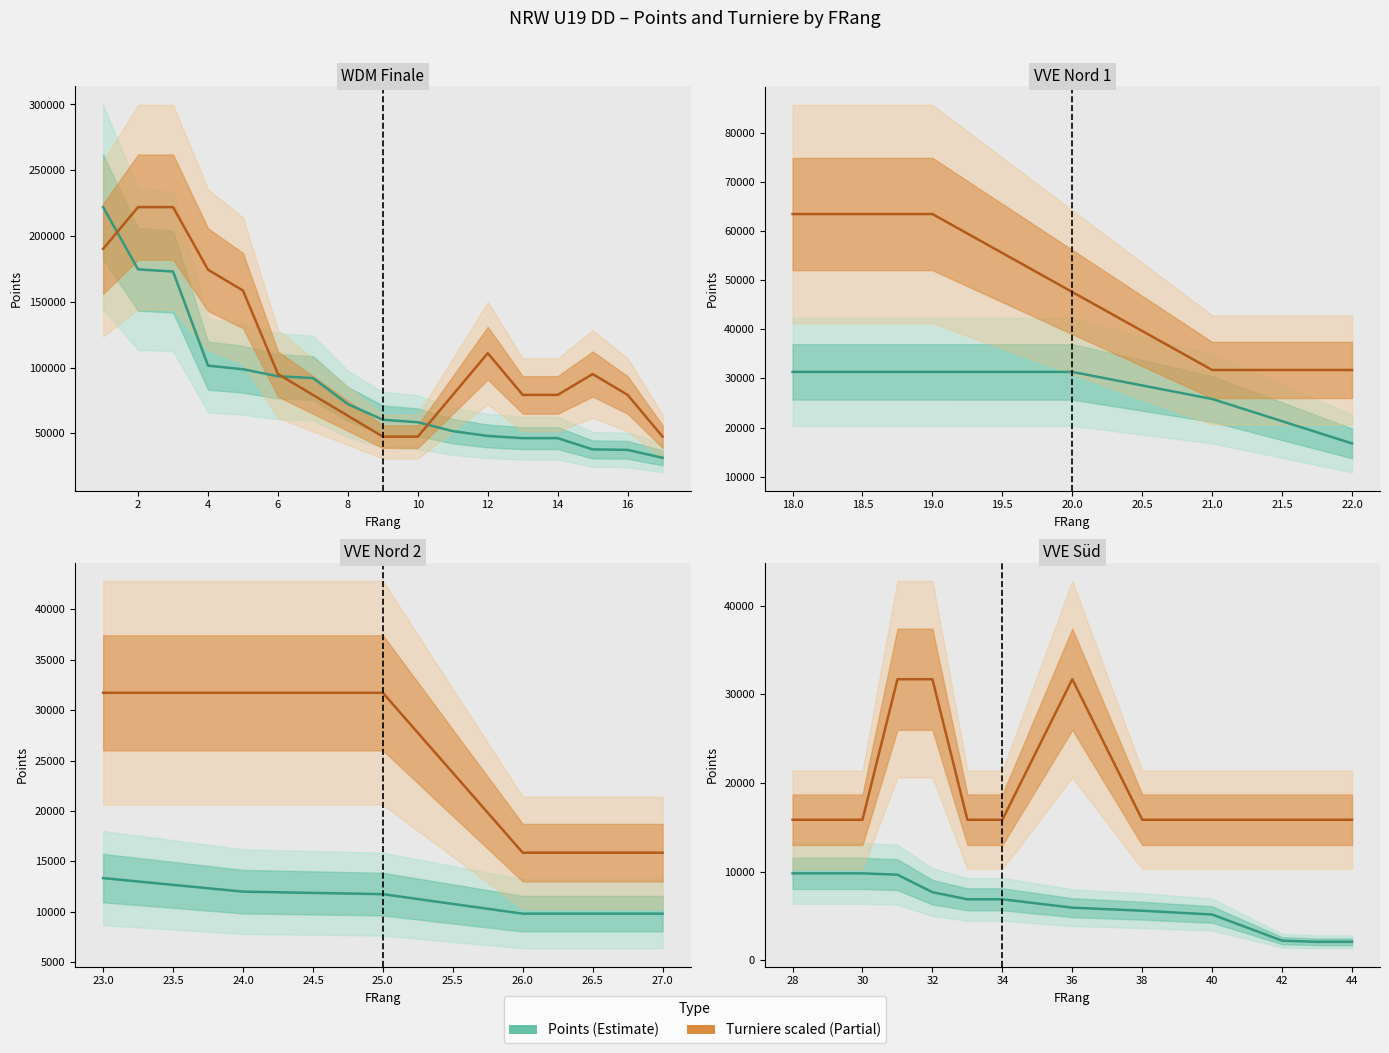

True or false: Turniere (scaled) and Points intersect in this chart.

False